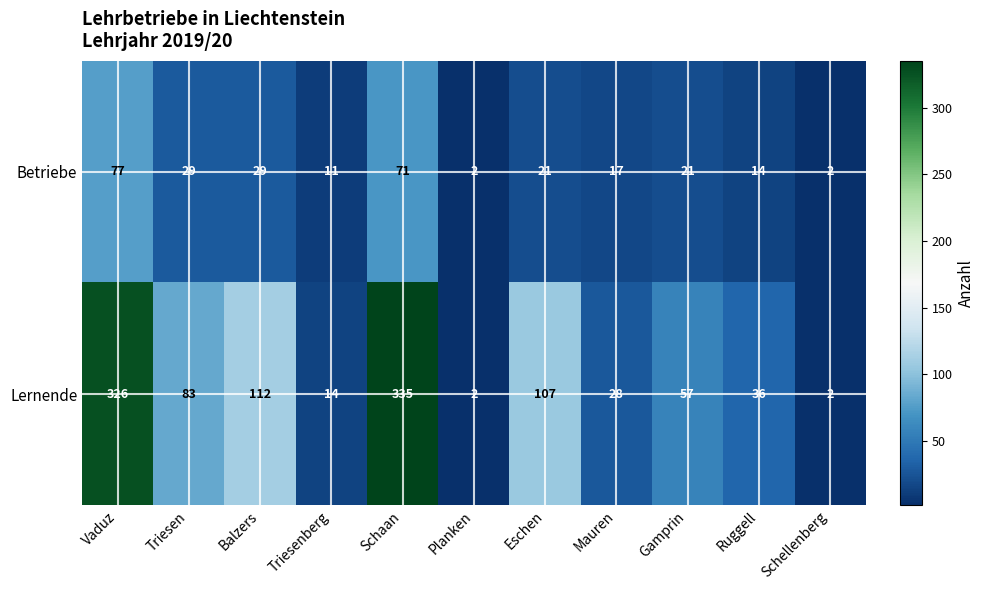

At which label does Lernende reach its peak?

Schaan